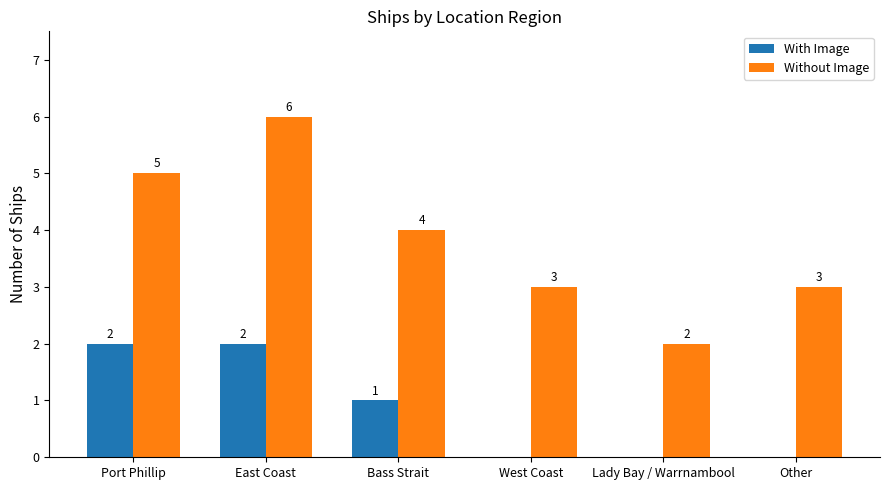

What is the sum of the Without Image values at Port Phillip and West Coast?

8